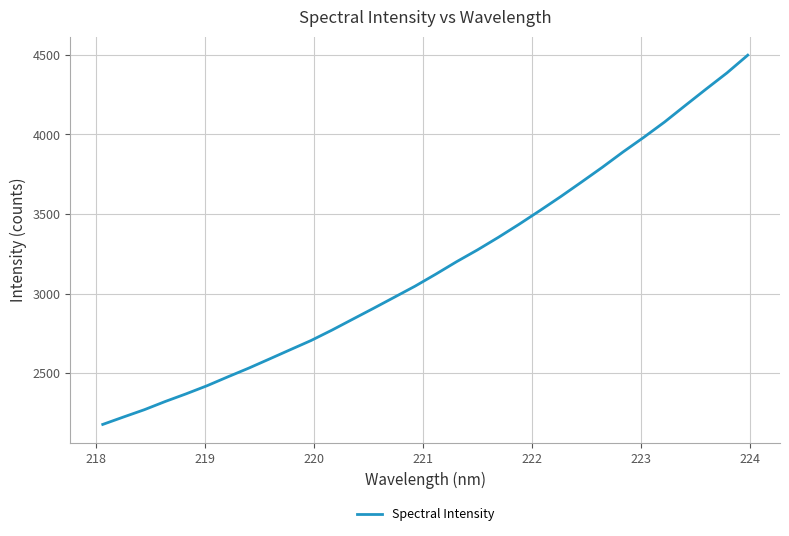

What is the sum of all values?

101588.4